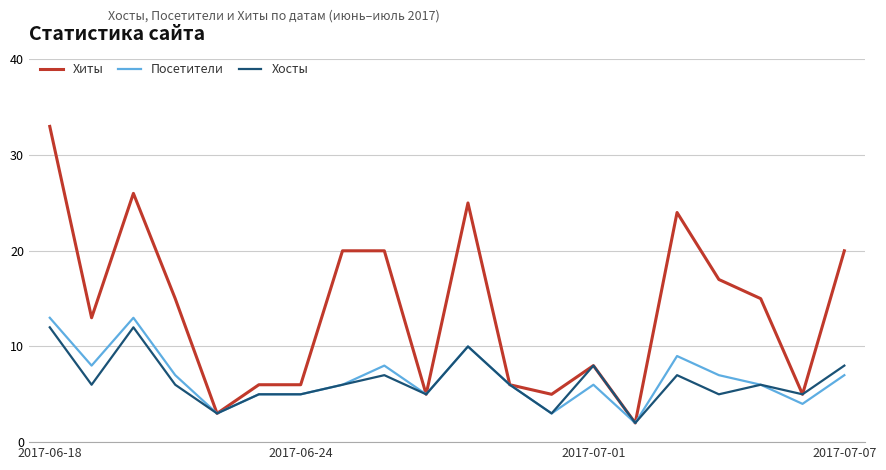

Which series has the largest total across all categories?

Хиты